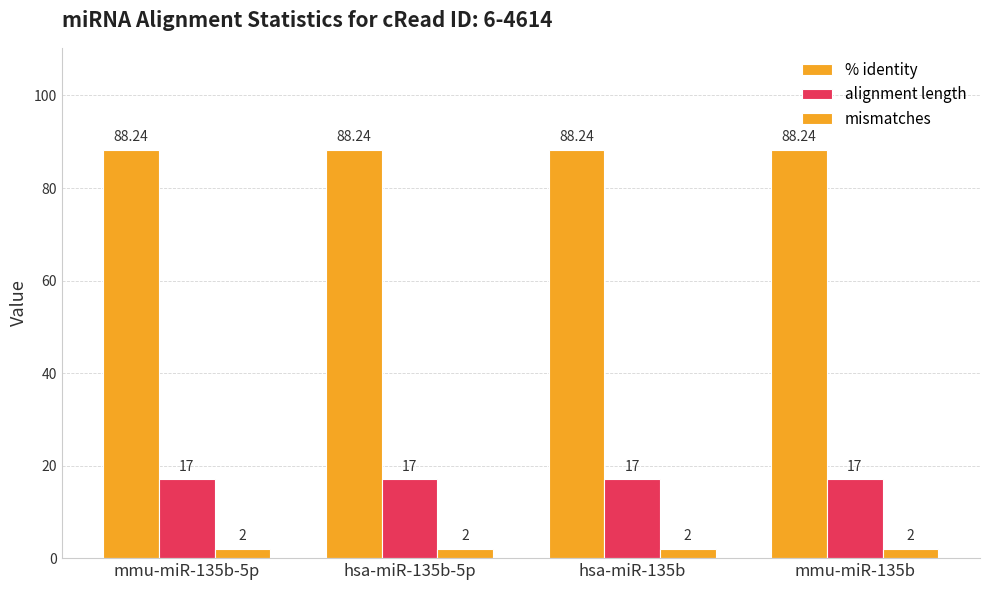

What is the label of the 4th bar from the right?

mmu-miR-135b-5p